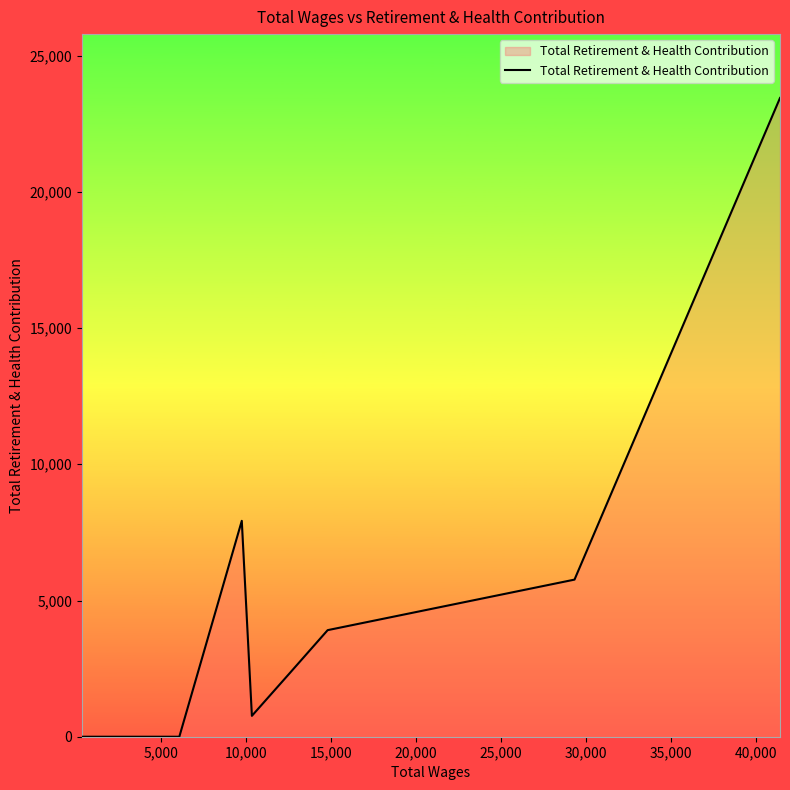

What is the difference between the maximum and minimum values?

23446